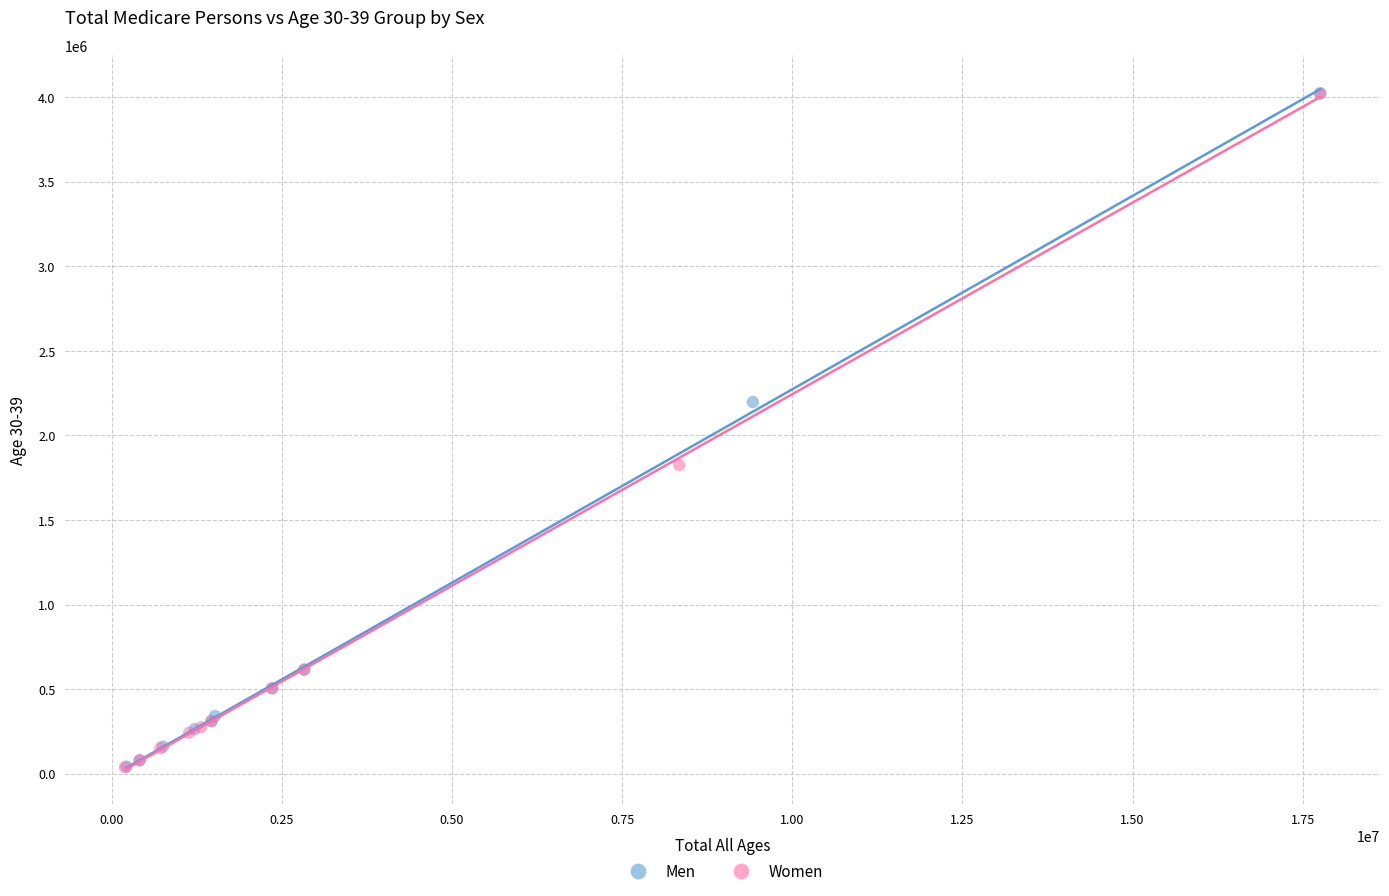

Which series has the largest Y range (max minus min)?

Women